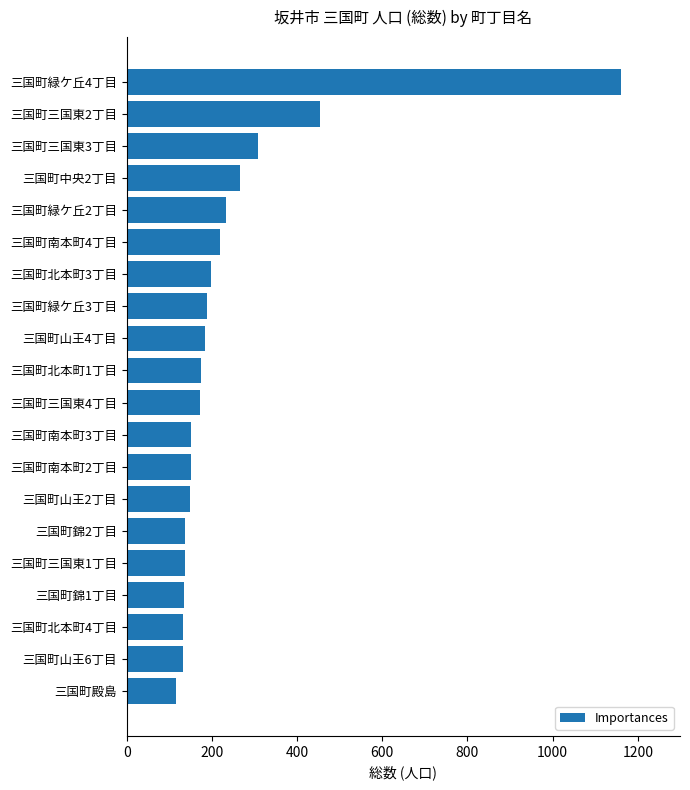

Is it true that the value at 三国町緑ケ丘2丁目 is 395?

False